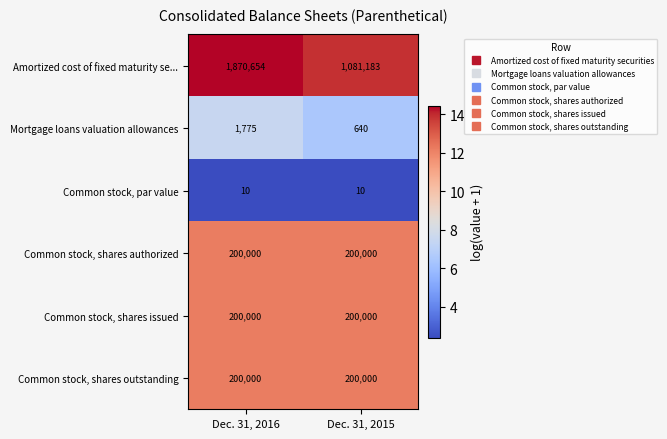

Reading left to right, list all the values displayed in this chart.

Amortized cost of fixed maturity se...: 1870654	1081183
Mortgage loans valuation allowances: 1775	640
Common stock, par value: 10	10
Common stock, shares authorized: 200000	200000
Common stock, shares issued: 200000	200000
Common stock, shares outstanding: 200000	200000